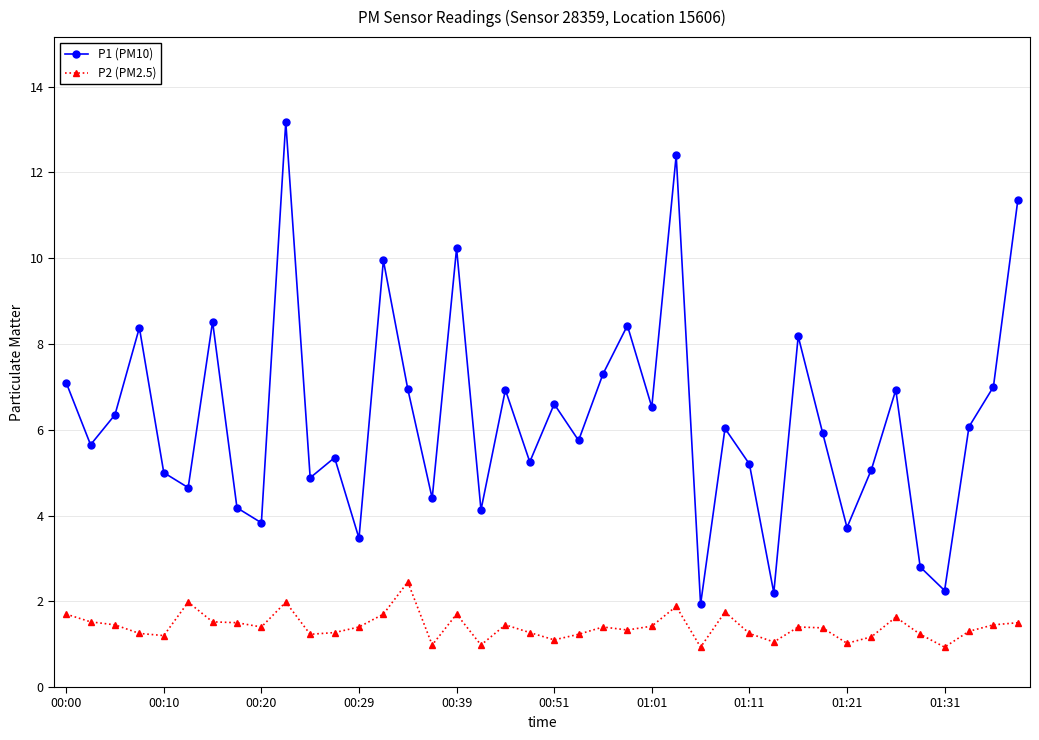

What is the minimum value for P1 (PM10)?

1.9